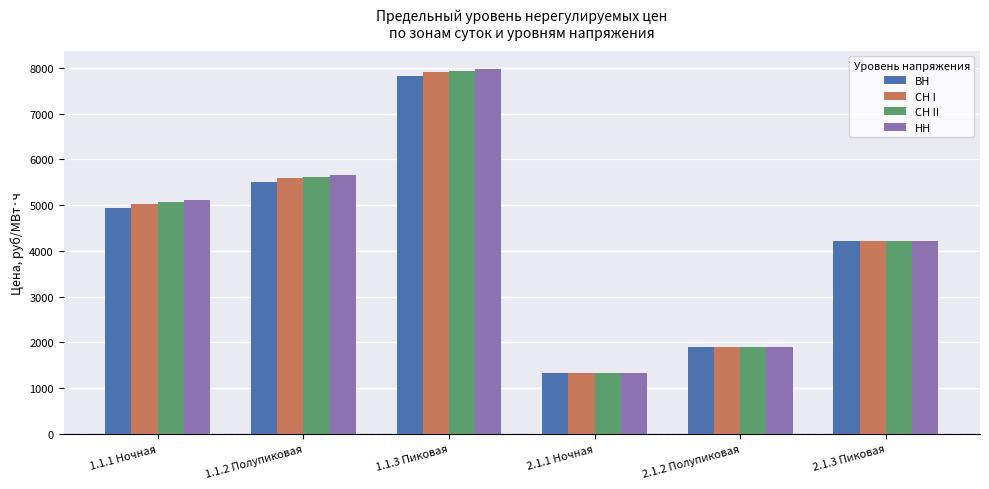

List the labels in order of НН value, smallest first.

2.1.1 Ночная, 2.1.2 Полупиковая, 2.1.3 Пиковая, 1.1.1 Ночная, 1.1.2 Полупиковая, 1.1.3 Пиковая